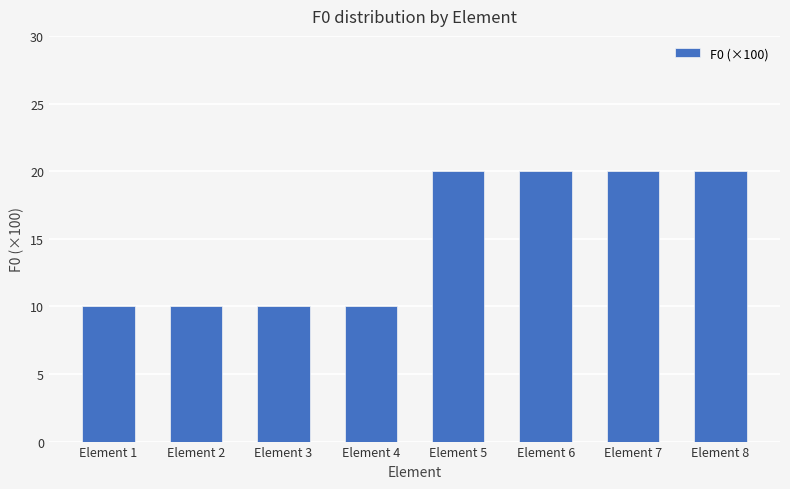

What is the minimum value shown in the chart?

10